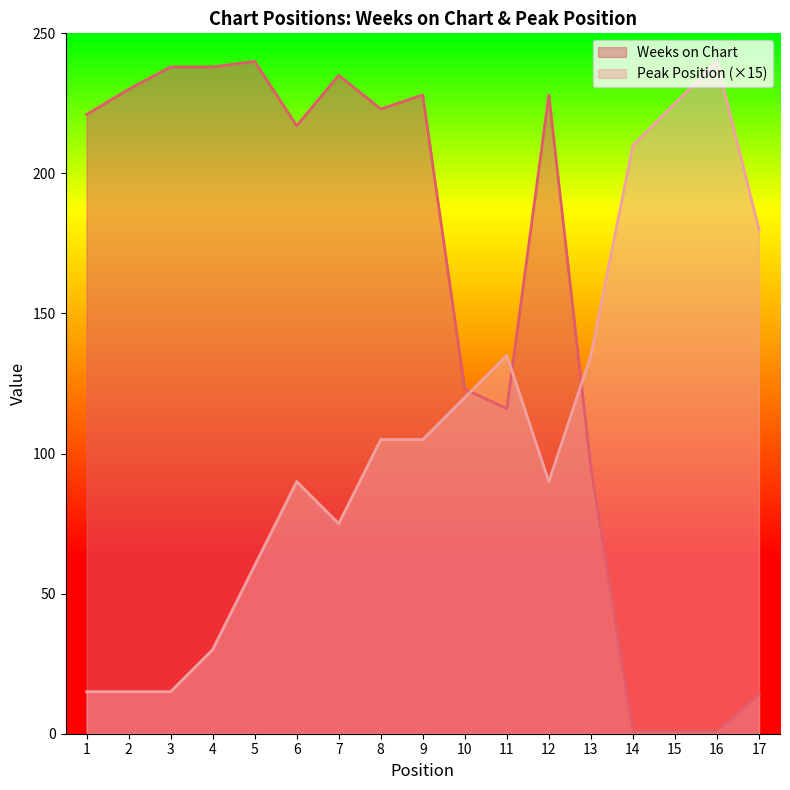

How many interior local peaks does the Peak Position series have?

3